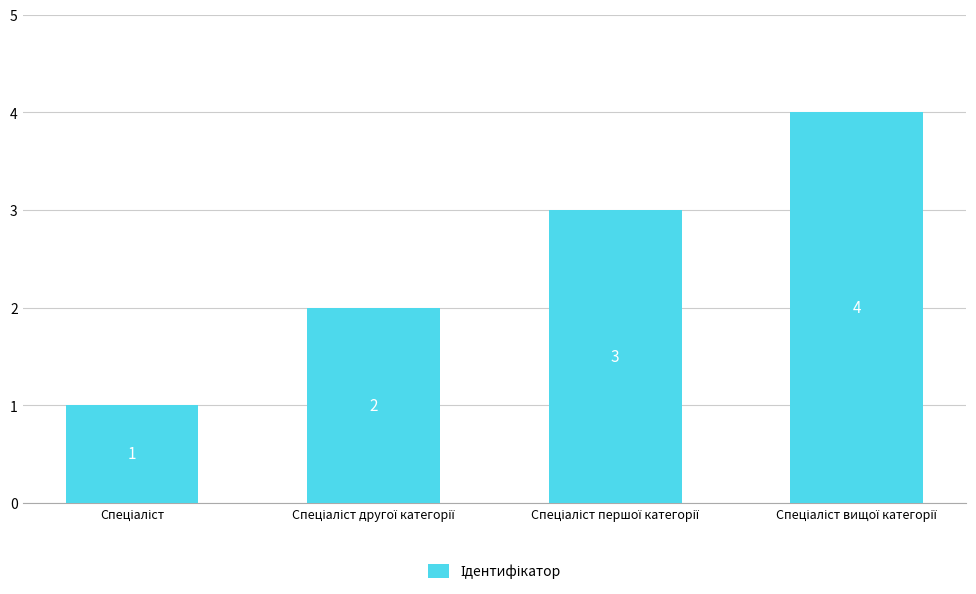

What is the greatest value displayed?

4